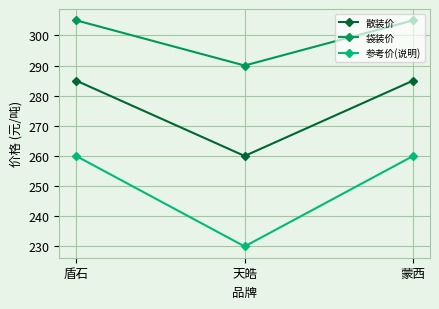

Which label corresponds to the smallest value in the chart?

天皓